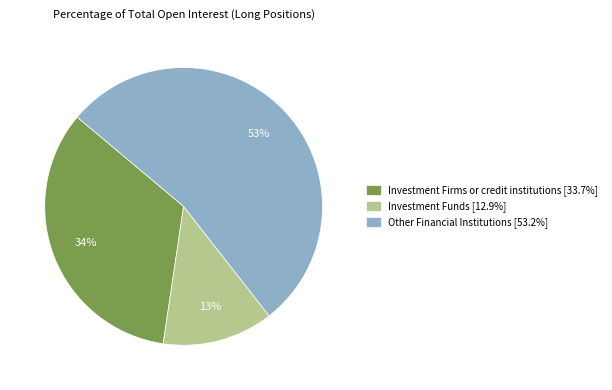

Is there any slice that represents more than half of the pie?

Yes